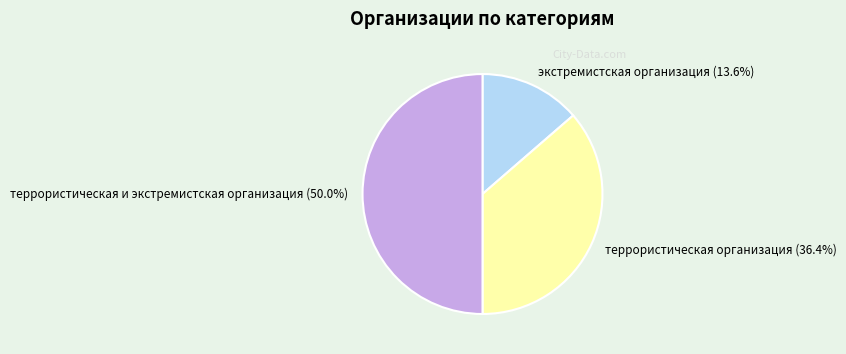

Which slice is the smallest?

экстремистская организация